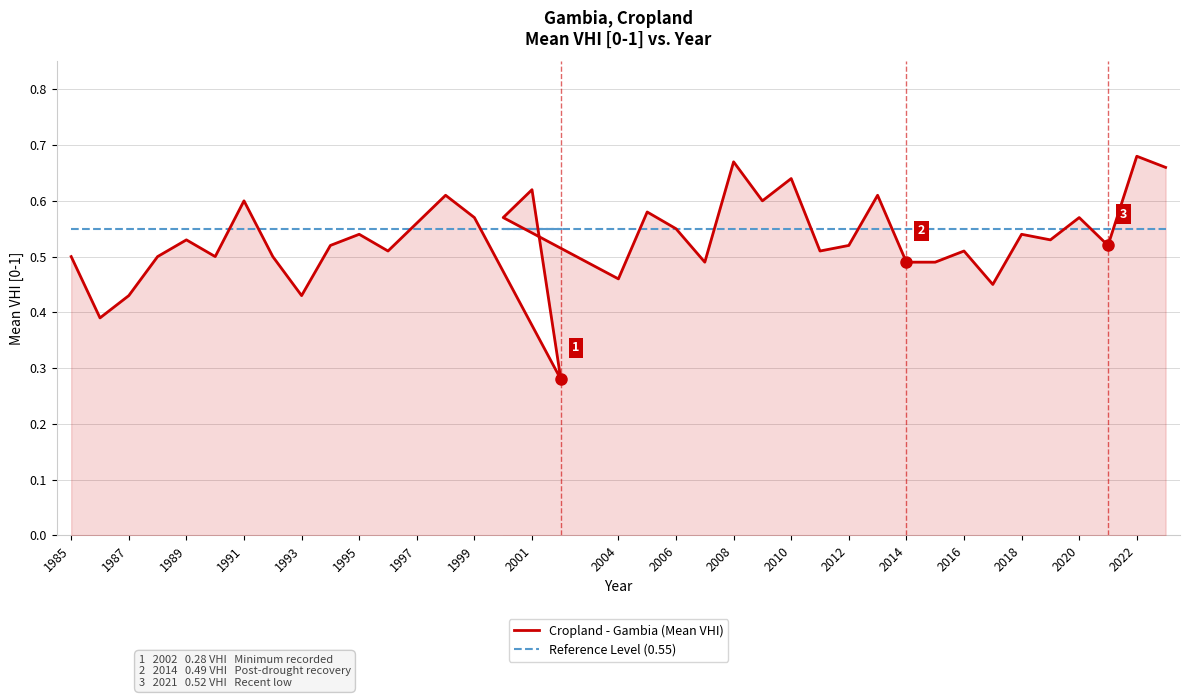

What is the value of the Cropland - Gambia (Mean VHI) point at the 10th from the left?

0.5